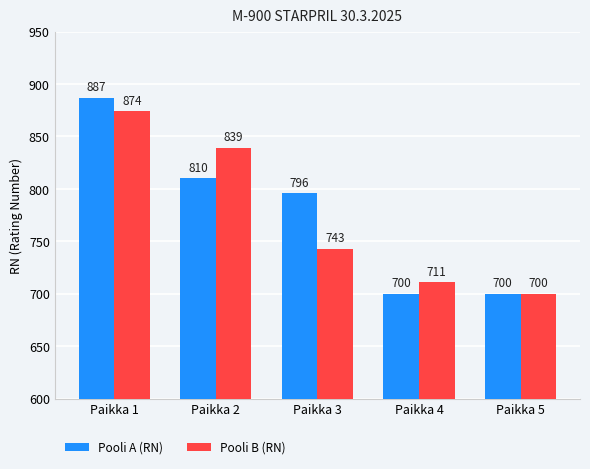

What is the value of the Pooli B (RN) bar at the 5th from the left?

700